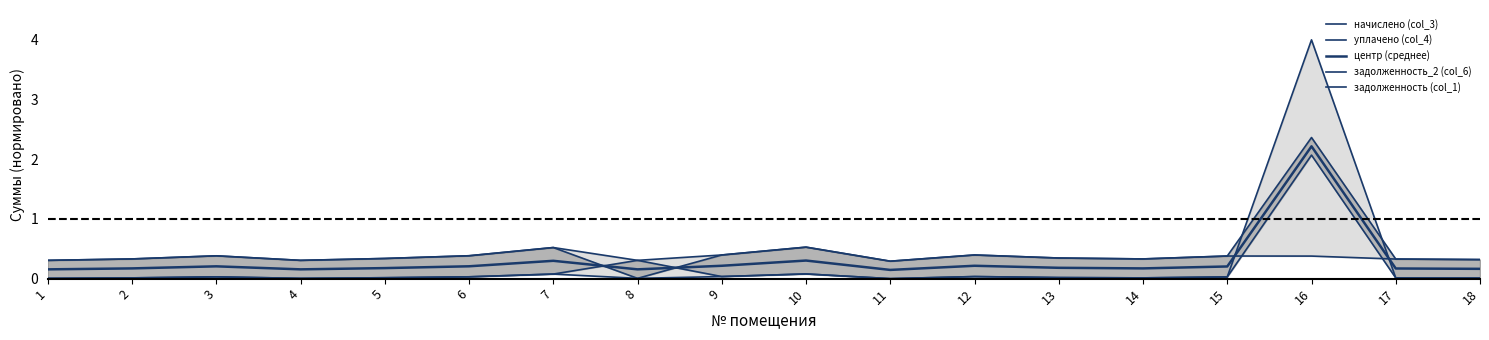

Is it true that уплачено (col_4) equals 0.1 at 17?

False